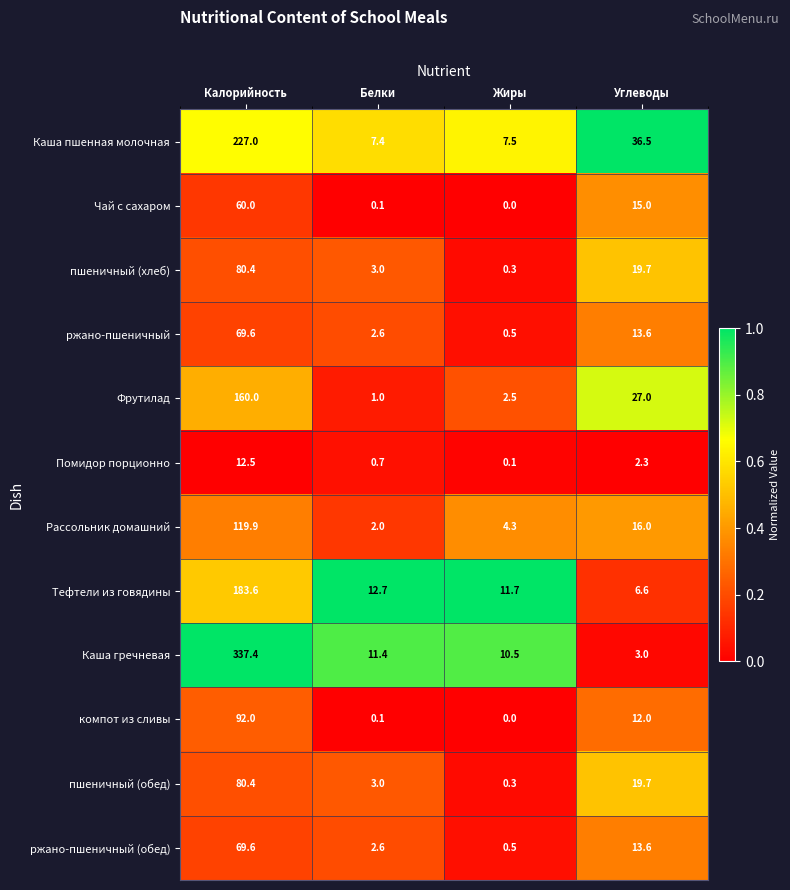

What is the greatest value displayed?

337.4